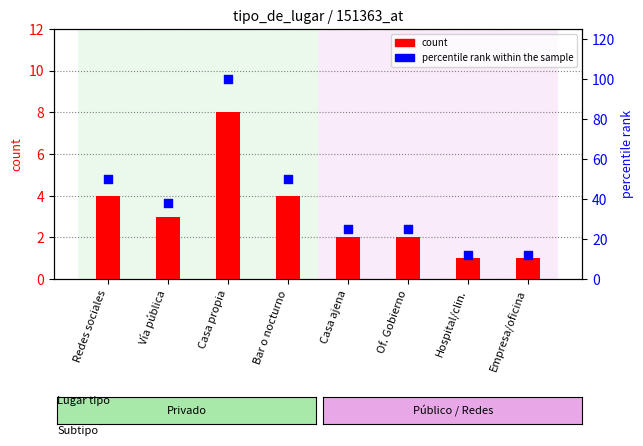

What is the total value across all series at Casa propia?

108